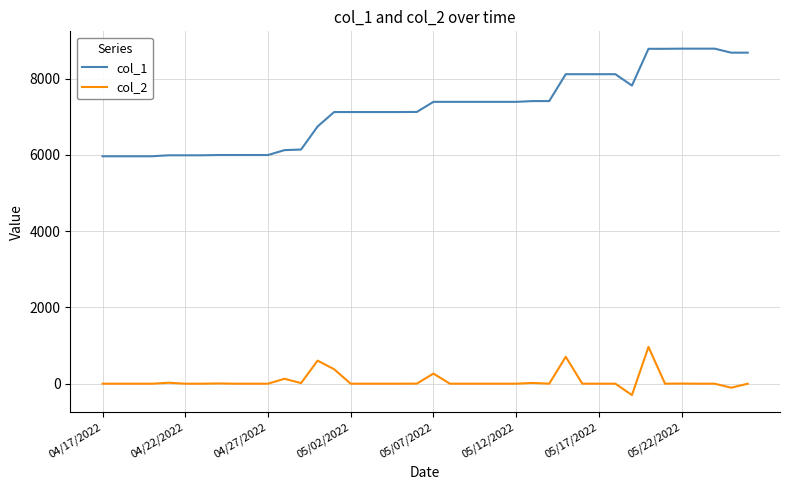

What is the greatest value displayed?

8787